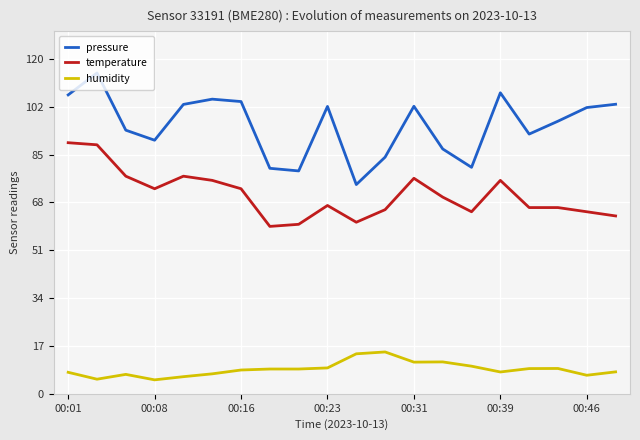

Which series has the largest total across all categories?

pressure